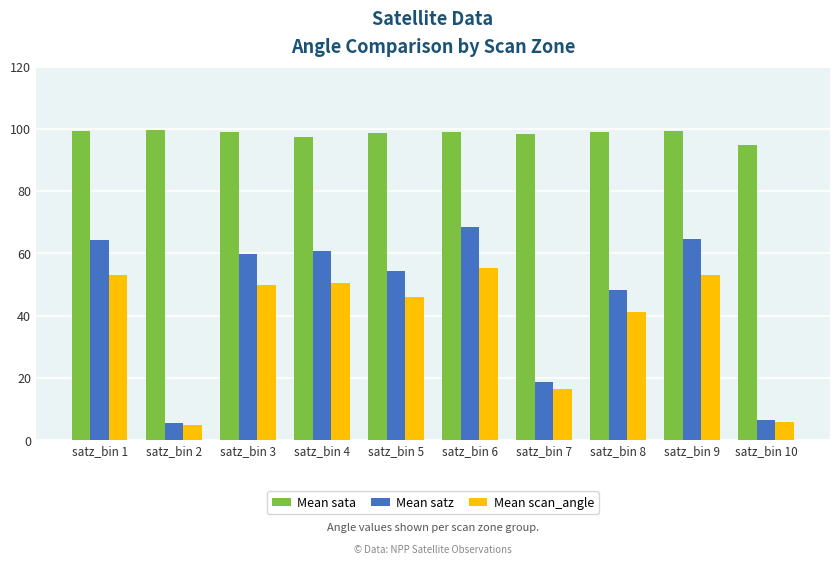

What is the total value across all series at satz_bin 10?

107.0